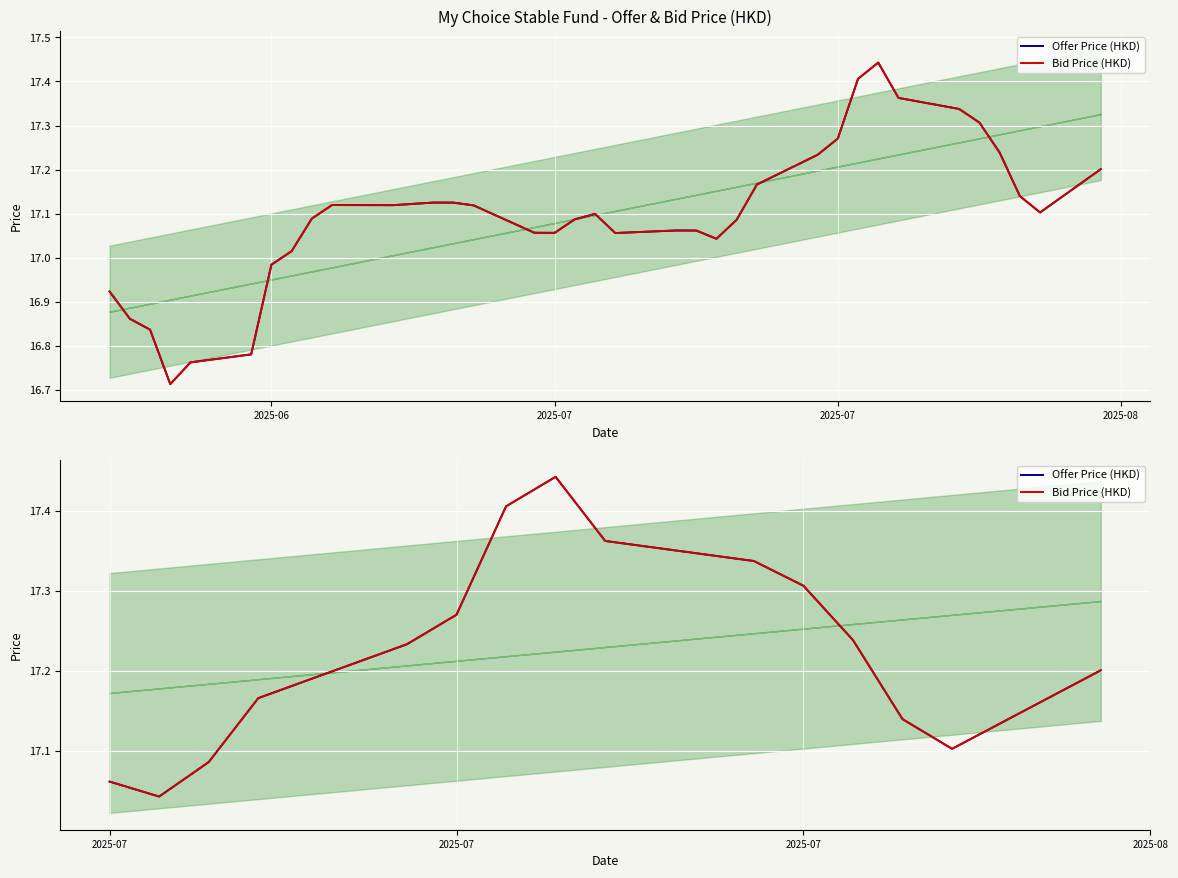

Reading left to right, list all the values displayed in this chart.

Offer Price (HKD): 17.1	17.0	17.1	17.2	17.2	17.3	17.4	17.4	17.4	17.3	17.3	17.2	17.1	17.1	17.2
Bid Price (HKD): 17.1	17.0	17.1	17.2	17.2	17.3	17.4	17.4	17.4	17.3	17.3	17.2	17.1	17.1	17.2